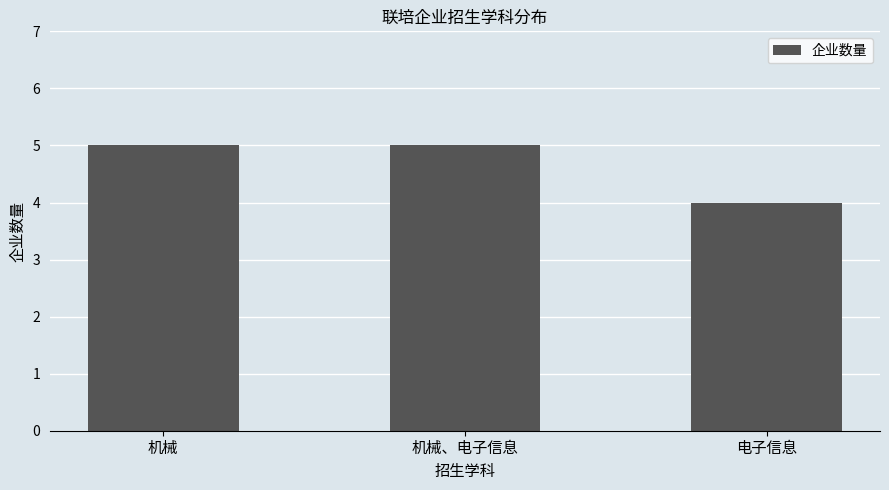

Which has a higher value, 机械 or 电子信息?

机械